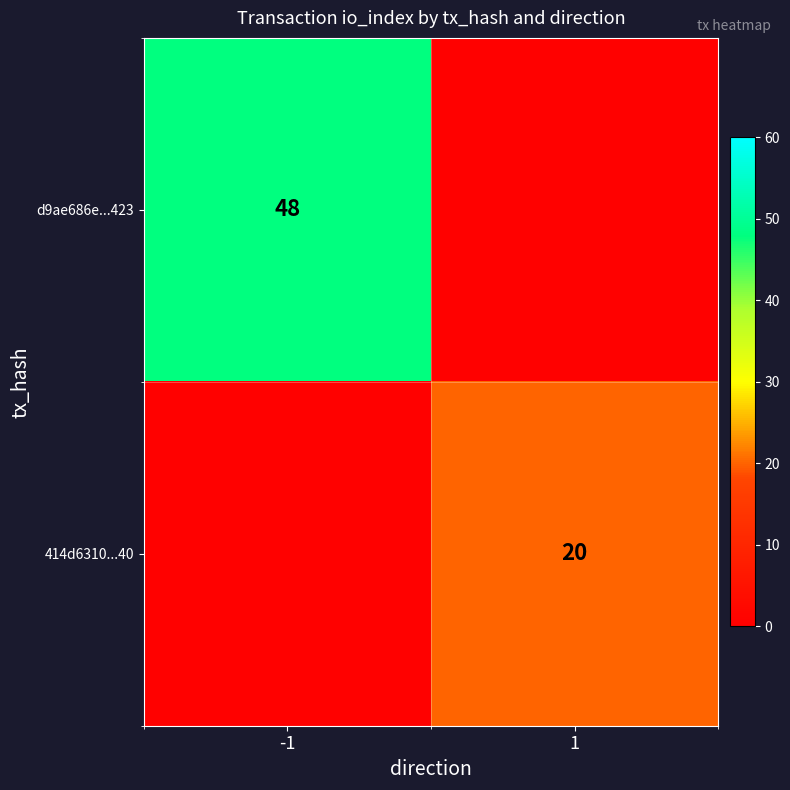

Rank the categories by 414d6310...40 value from highest to lowest.

1, -1